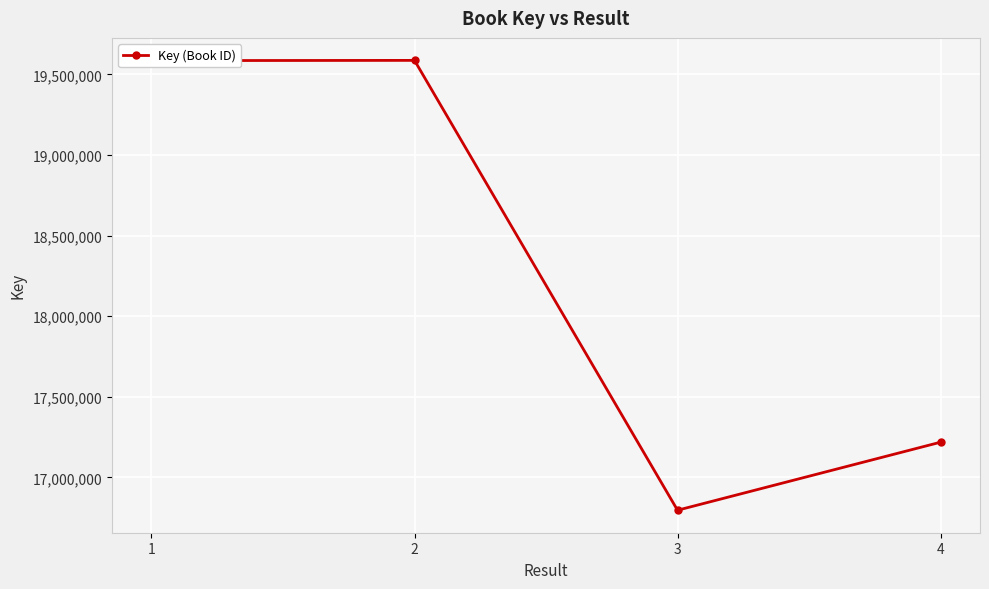

What is the maximum value shown in the chart?

19587478